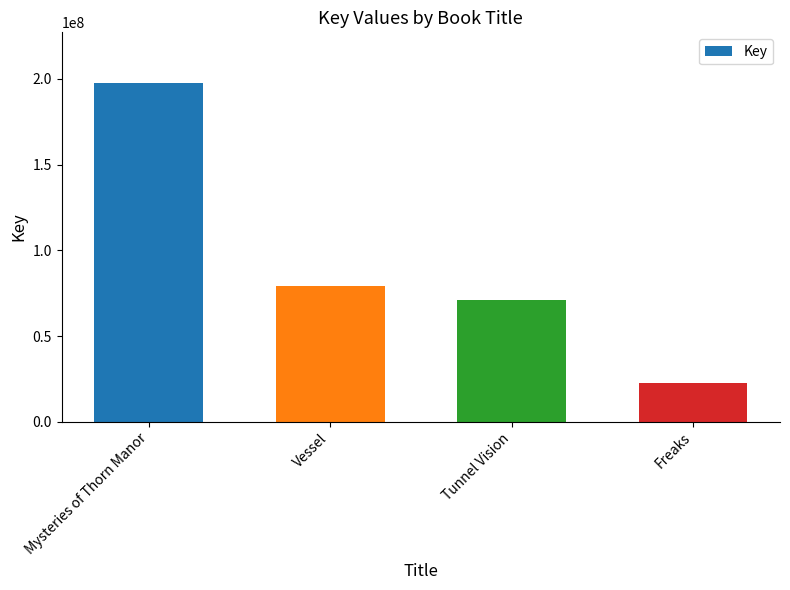

Reading left to right, extract all data points from this chart.

197587245	79461618	71302636	22317360